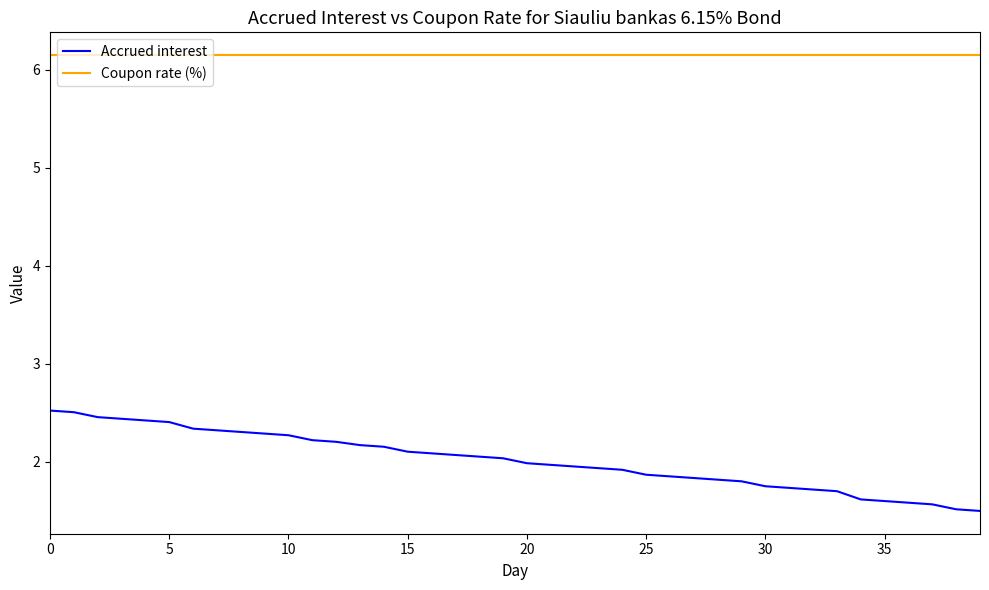

True or false: Coupon rate (%) and Accrued interest intersect in this chart.

False